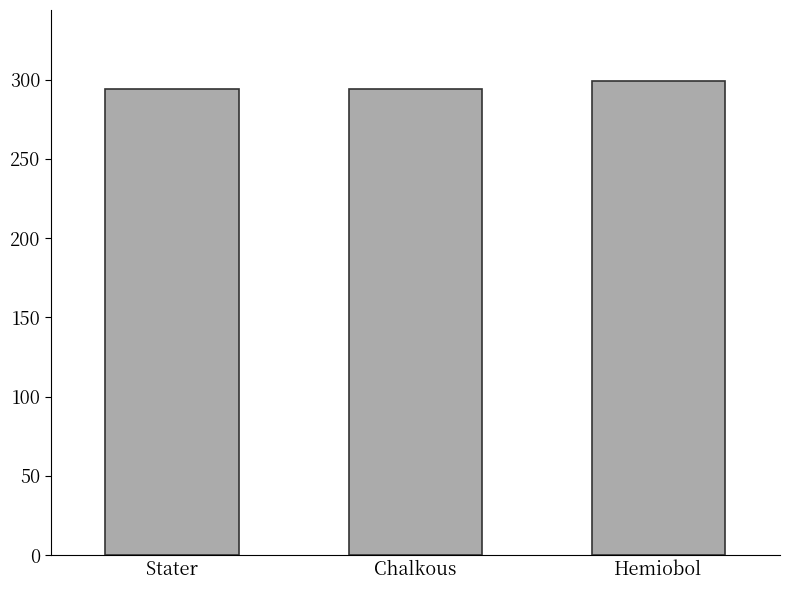

True or false: the data shows 449 at Stater.

False